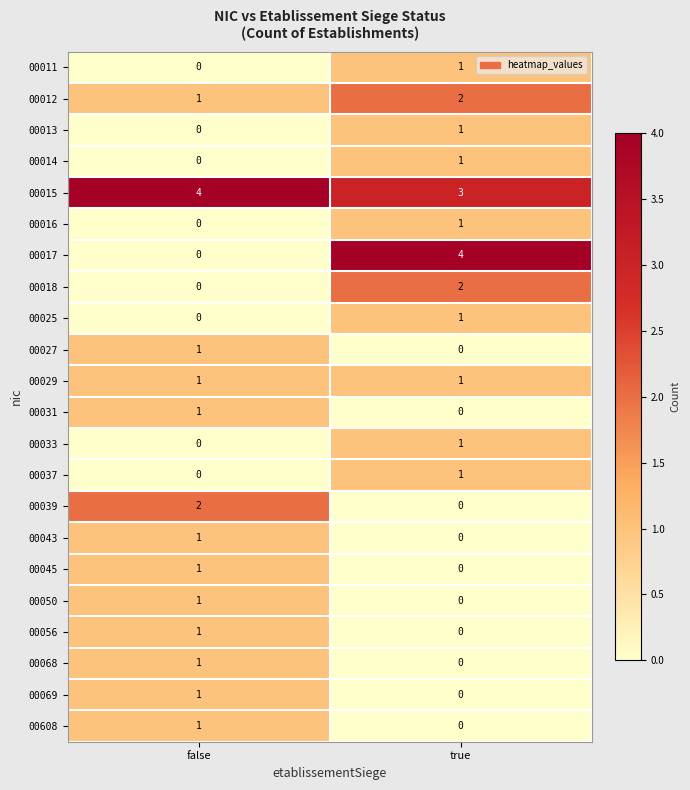

What is the greatest value displayed?

4